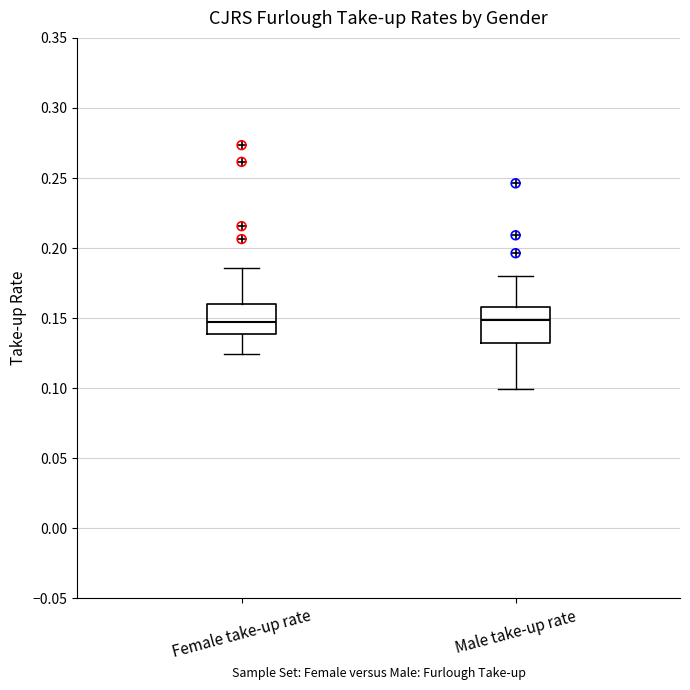

Reading left to right, read every box against the y-axis: the position of its median line, the range the box covers, and the ends of its whiskers. The values are not printed on the chart, so give them approximately, as read against the axis.

Female take-up rate: median 0.145, box 0.140 to 0.160, whiskers 0.125 to 0.185
Male take-up rate: median 0.150, box 0.135 to 0.160, whiskers 0.100 to 0.180